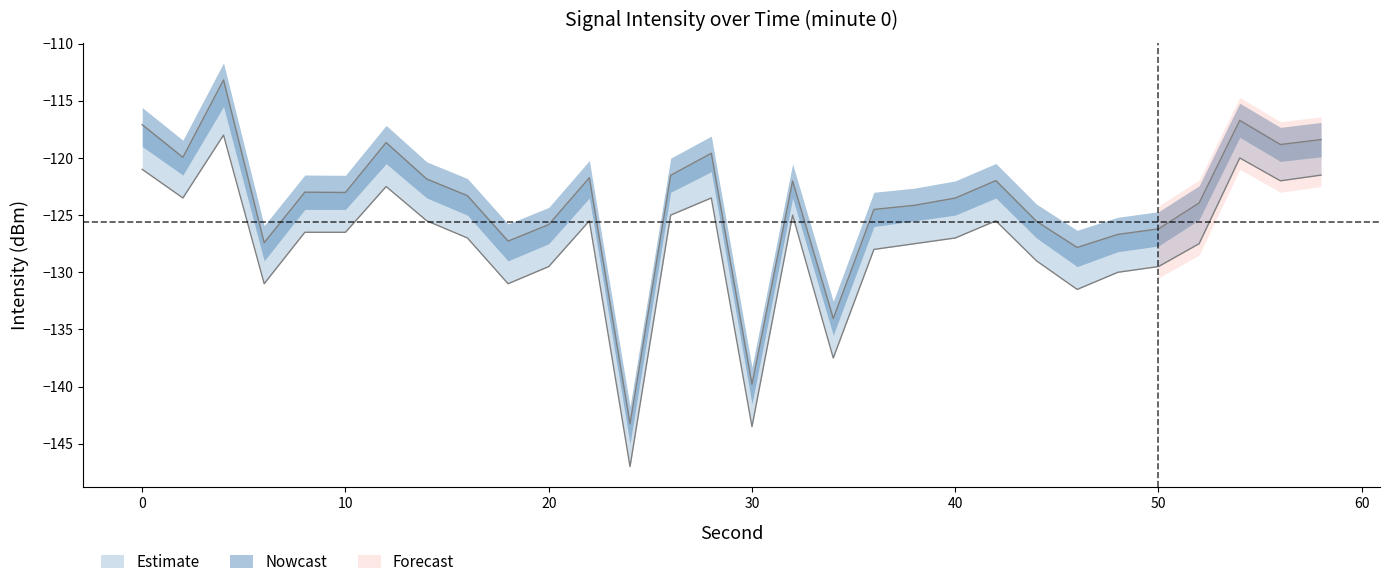

True or false: intensity_upper and intensity_mid cross at least once.

False